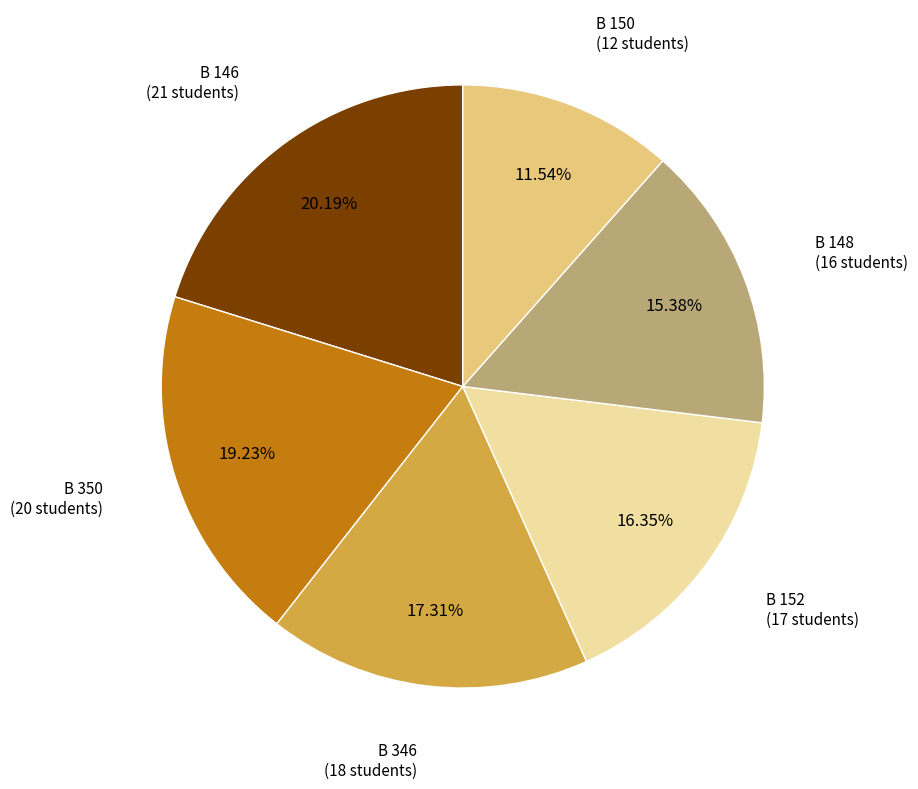

Is it true that B 350 is 11% of the pie?

False